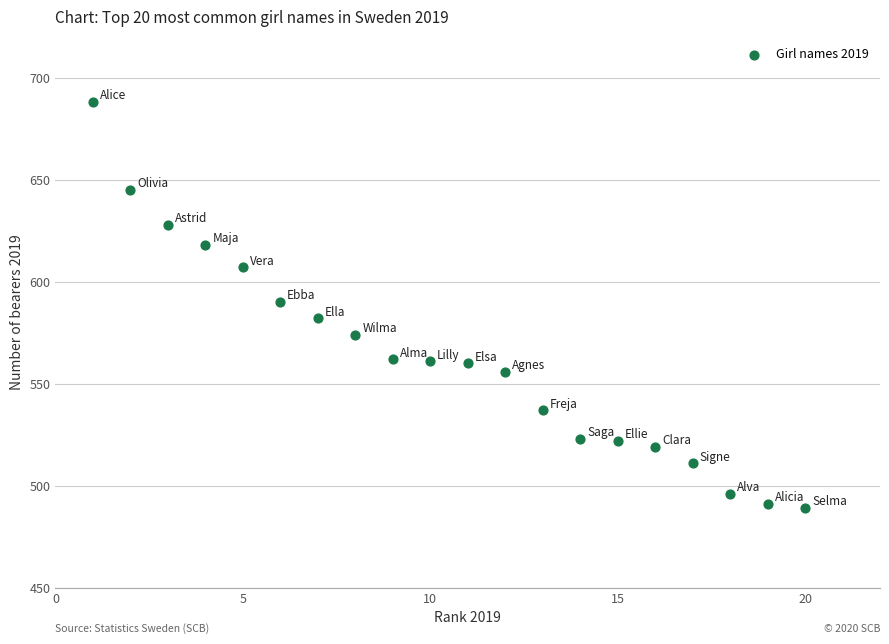

What is the range of Y values (max minus min)?

199